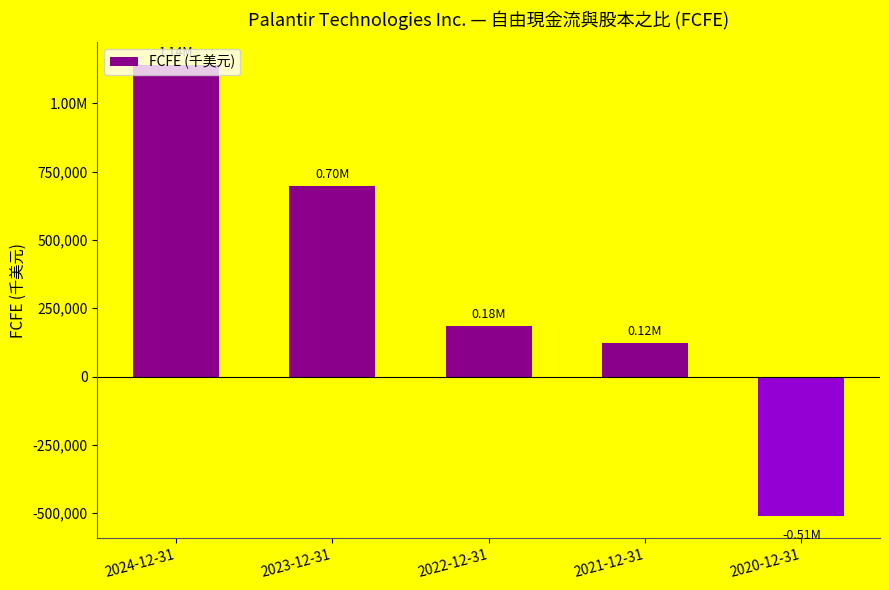

What is the approximate value at 2024-12-31?

1141231